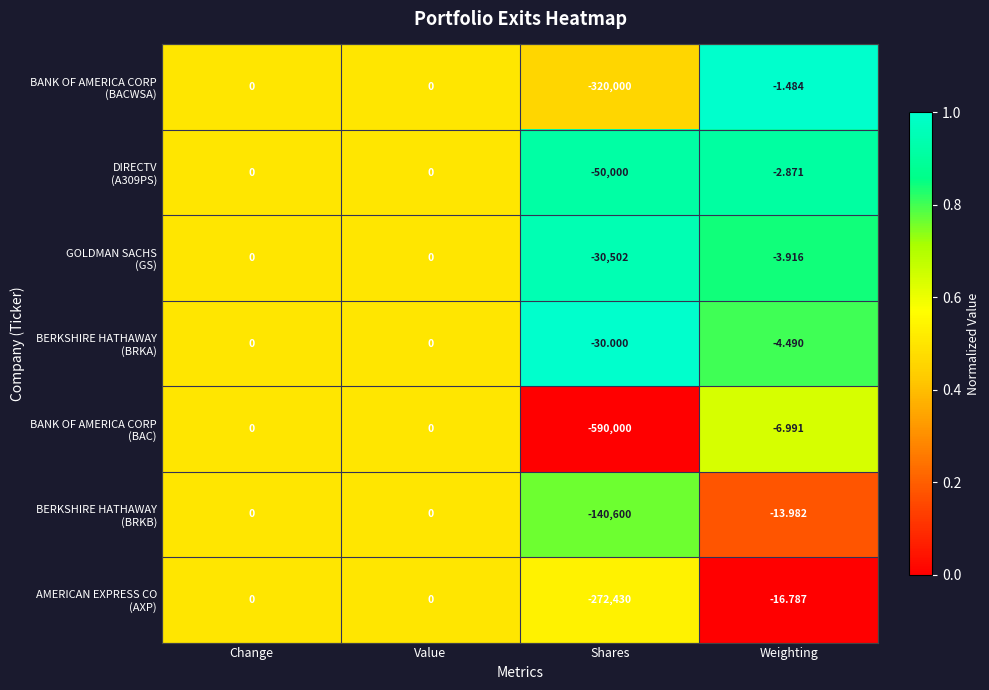

Which label corresponds to the smallest value in the chart?

Shares